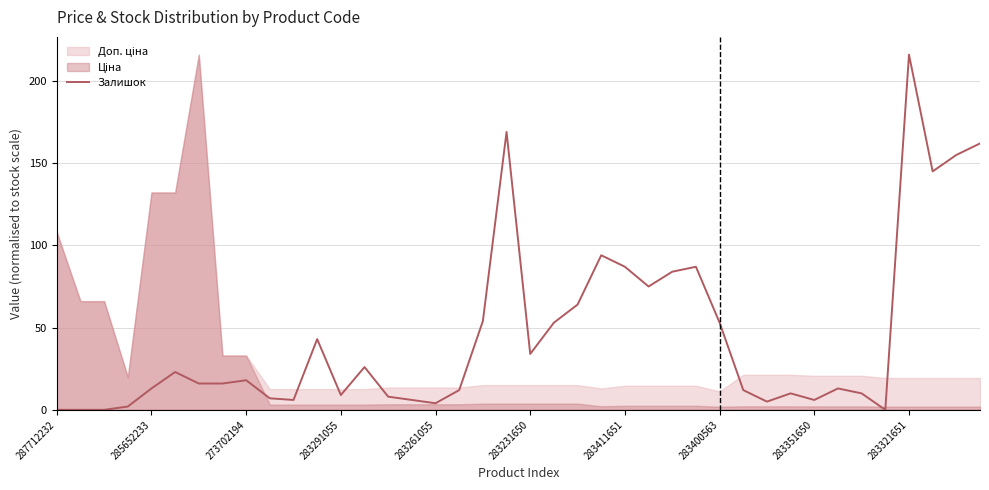

The chart shows a value of 84 at 26. True or false?

True